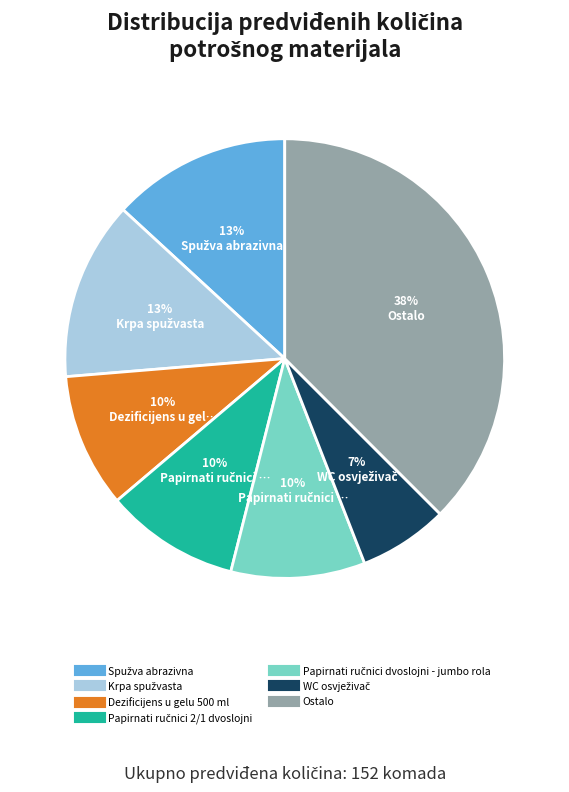

Is there a majority slice in this chart?

No